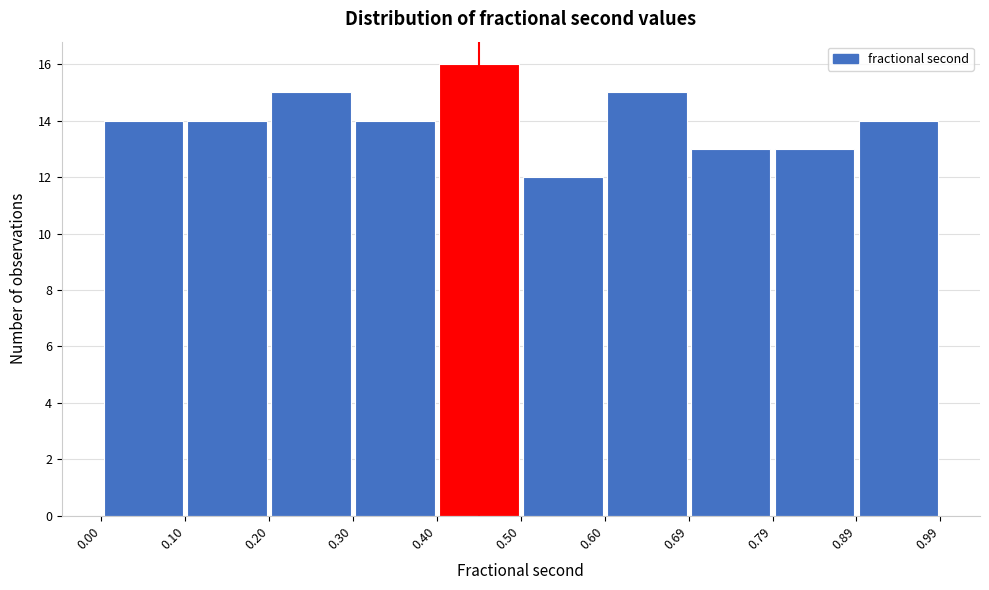

Which range on the x-axis has the tallest bar?

0.40 to 0.50